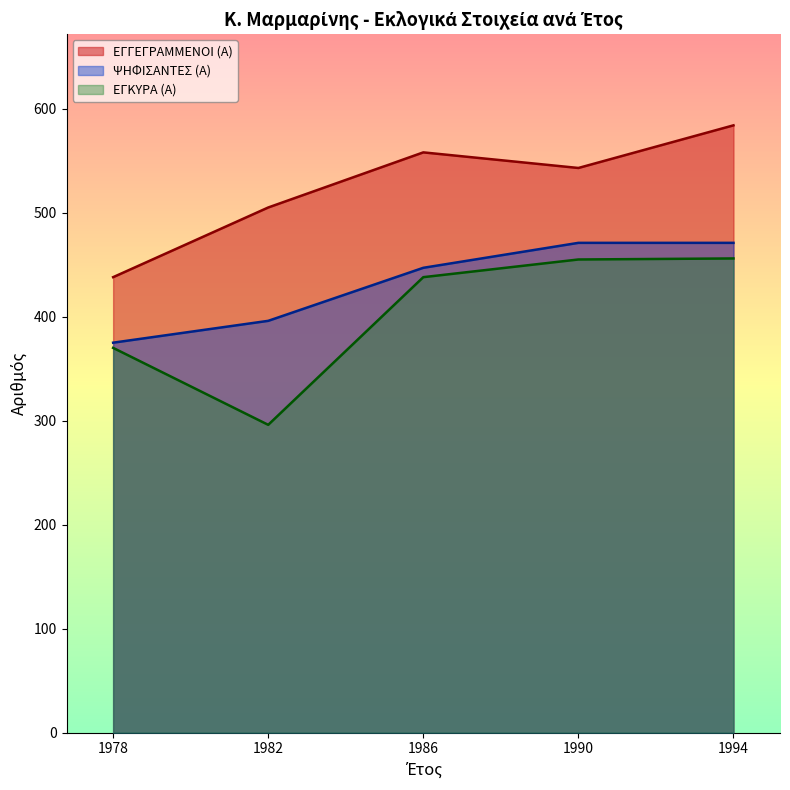

True or false: ΨΗΦΙΣΑΝΤΕΣ (Α) and ΕΓΚΥΡΑ (Α) cross at least once.

False